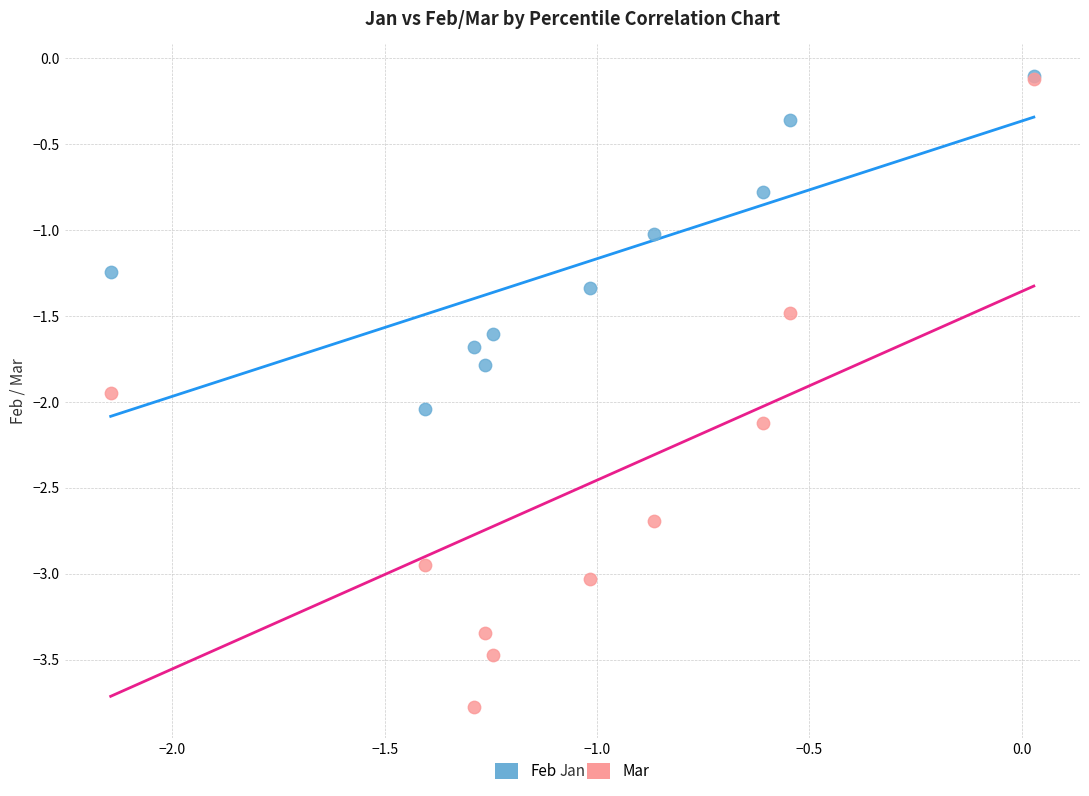

What are all the series names shown in the legend?

Feb, Mar